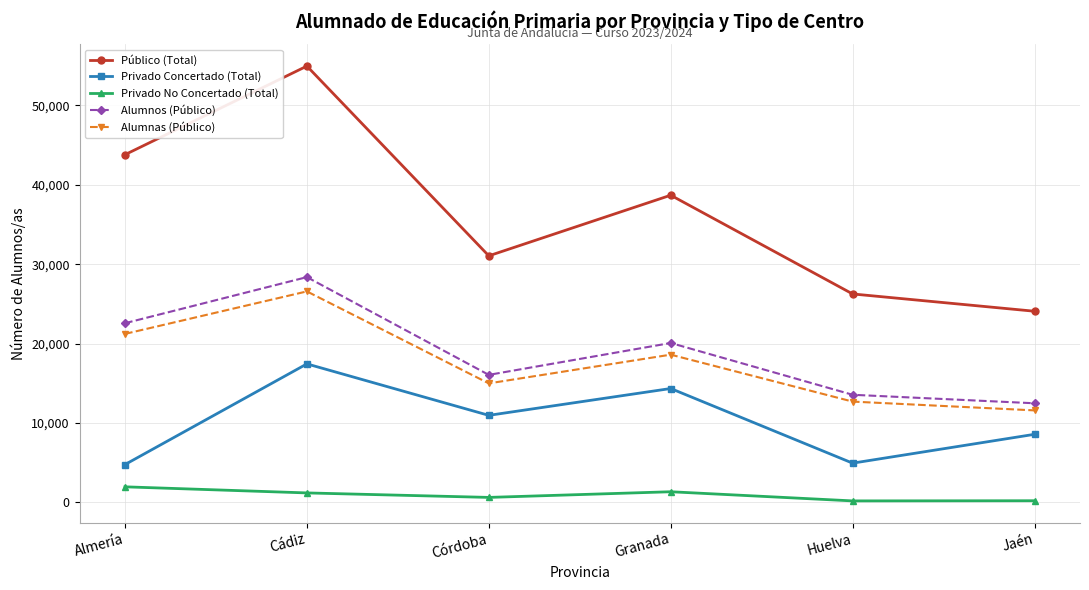

Is it true that Privado Concertado (Total) equals 4770 at Almería?

True